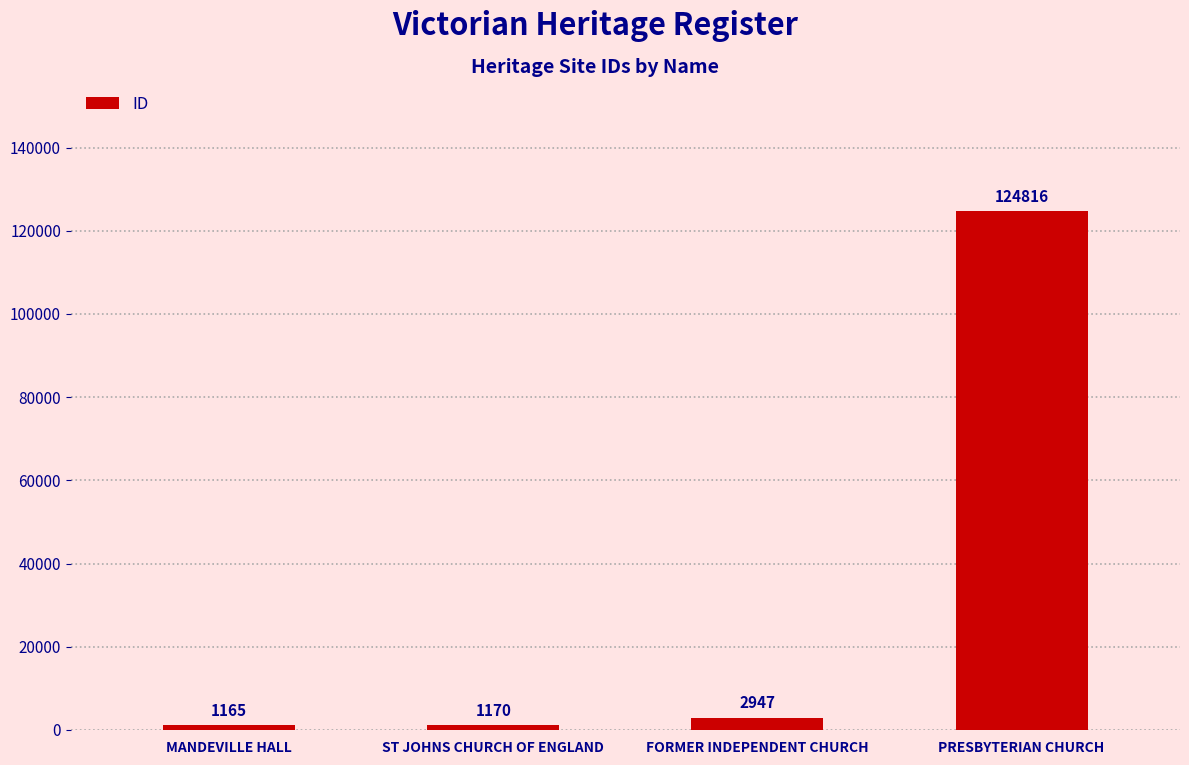

Rank the categories by value from lowest to highest.

MANDEVILLE HALL, ST JOHNS CHURCH OF ENGLAND, FORMER INDEPENDENT CHURCH, PRESBYTERIAN CHURCH